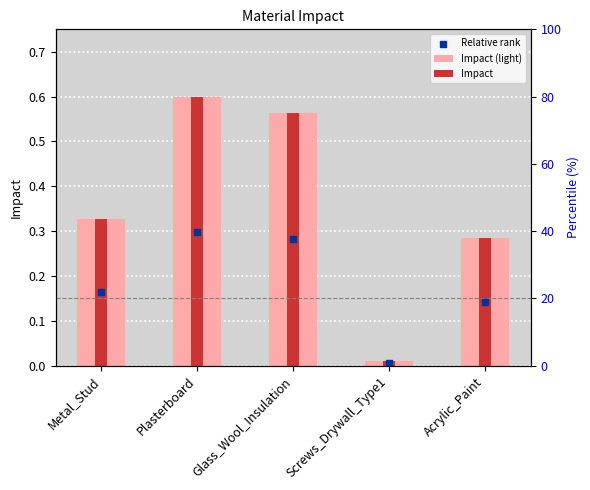

At how many categories does at least one series exceed 0?

5